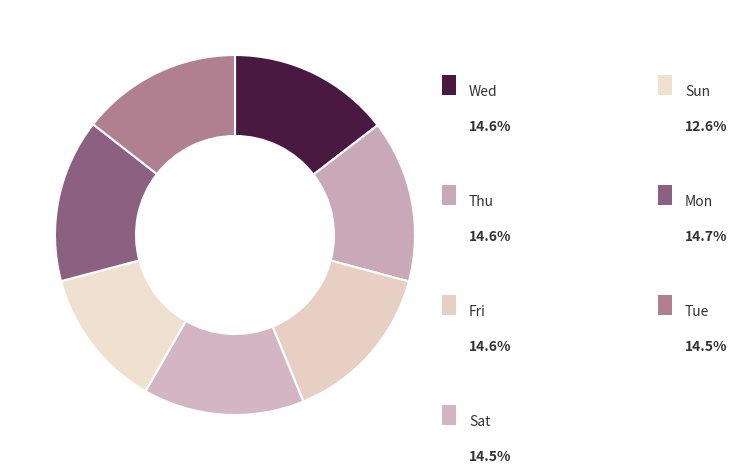

How many slices are in this pie chart?

7